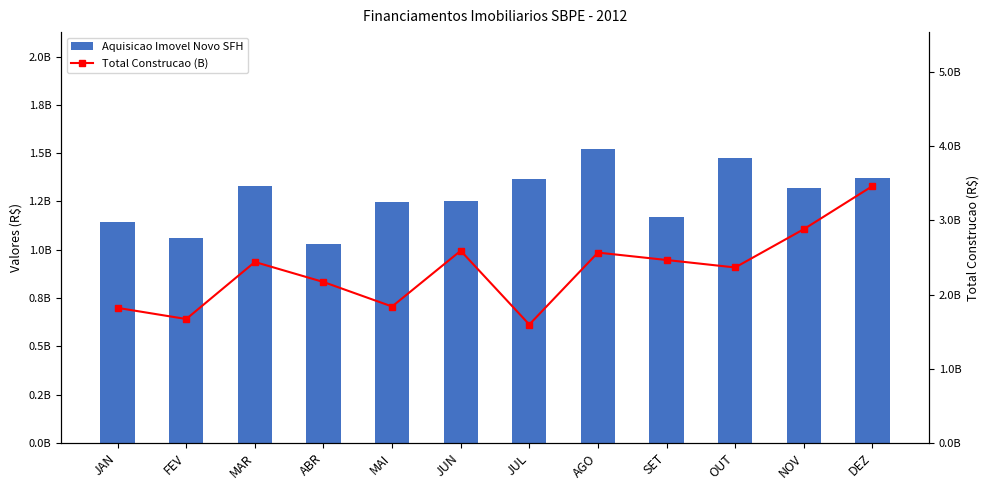

What is the difference between the second highest and minimum values in the Aquisicao Imovel Novo SFH series?

446441374